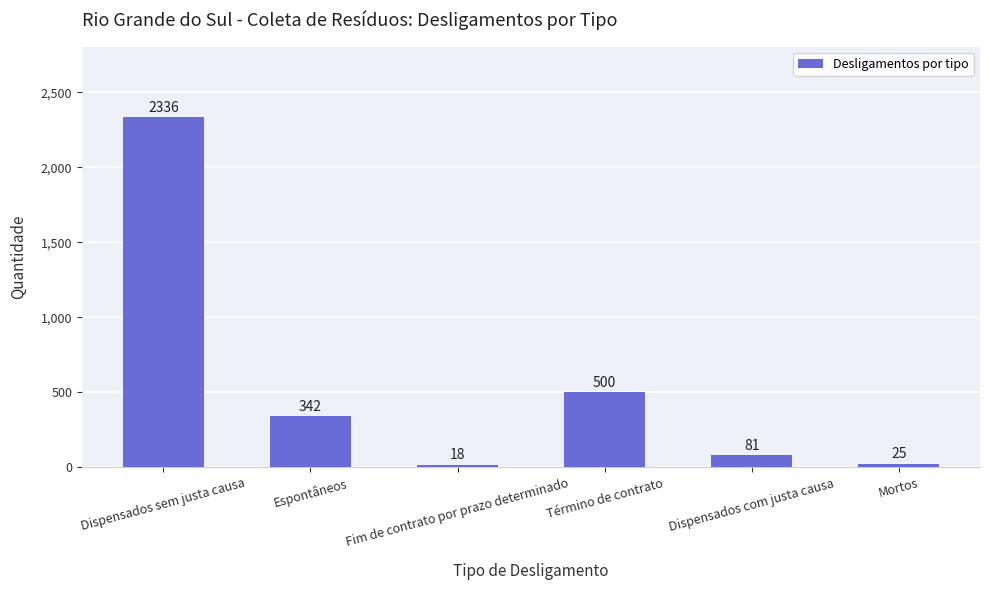

What is the sum of all values?

3302